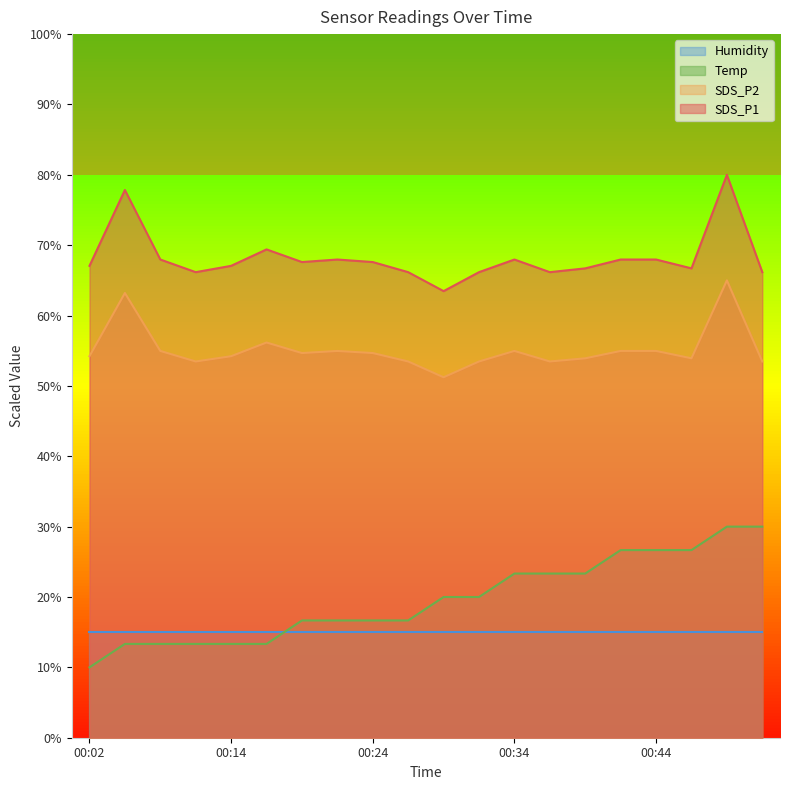

True or false: SDS_P2 and Temp cross at least once.

False